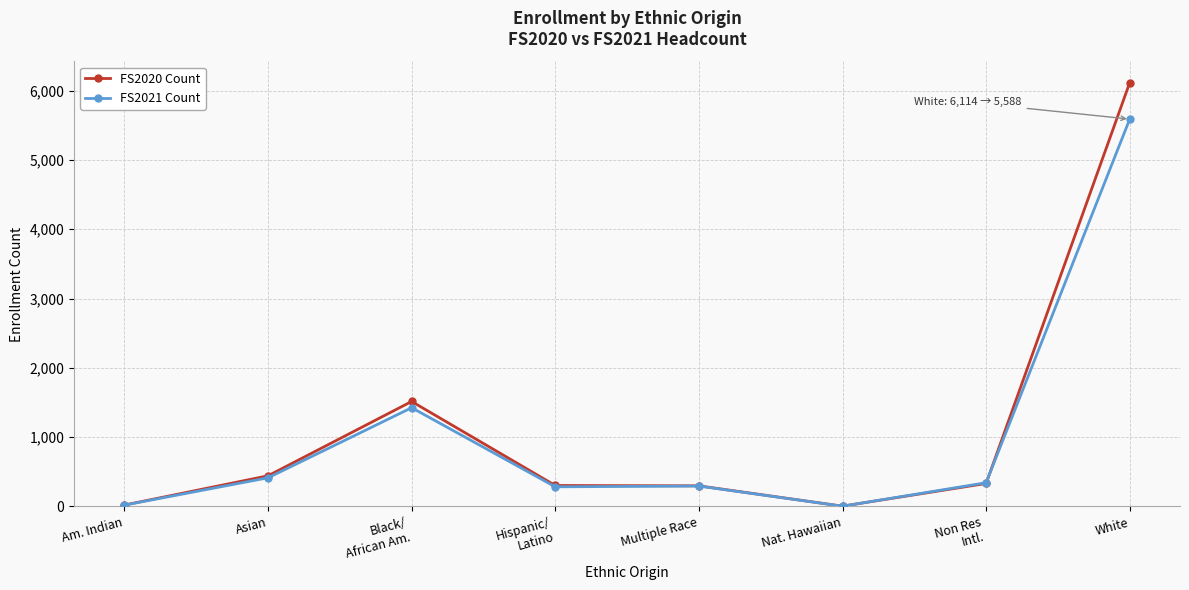

How many distinct data groups are displayed?

2